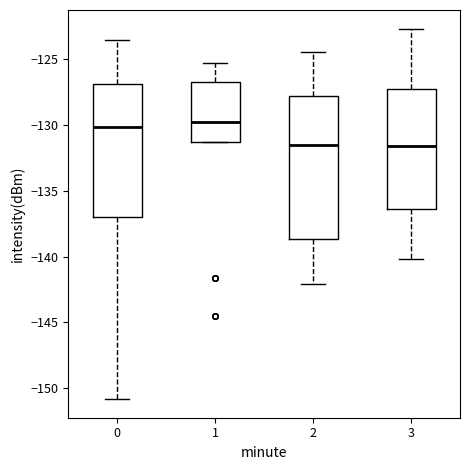

Comparing the boxes themselves (not the whiskers), which one is the tallest?

2